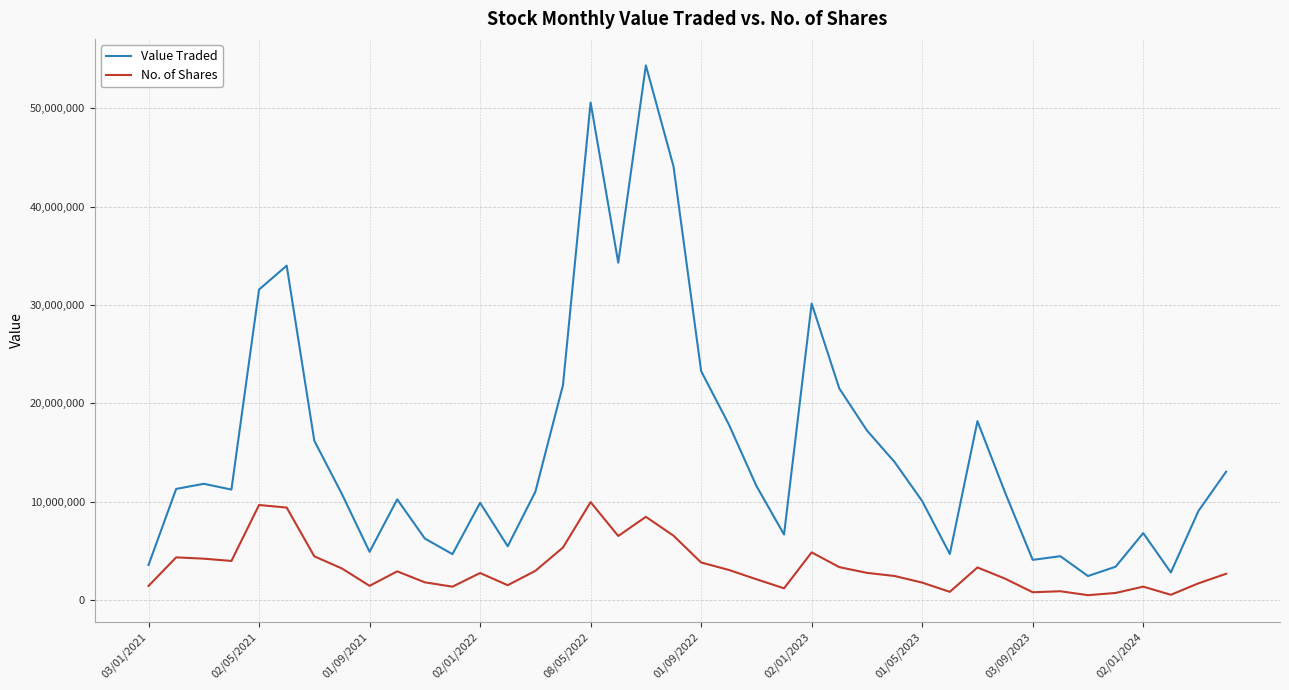

Rank the series by their average value, from highest to lowest.

Value Traded, No. of Shares